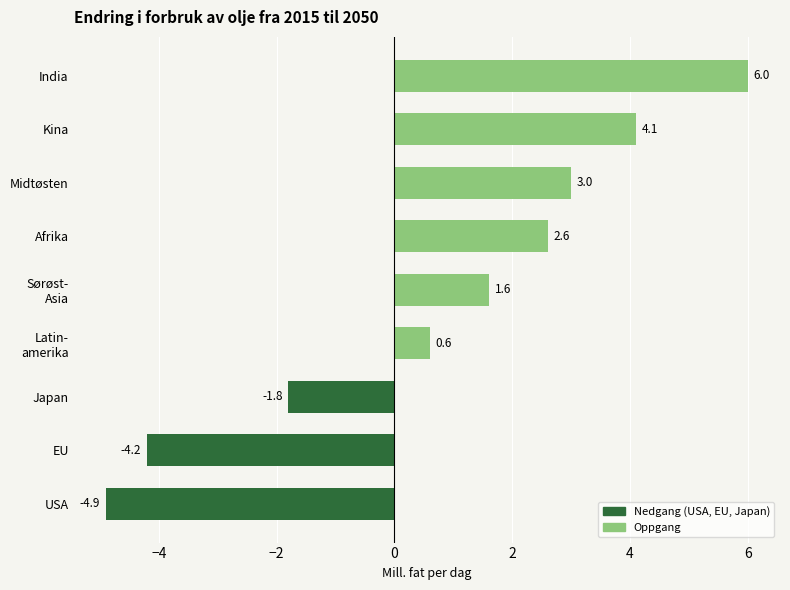

Rank the categories by value from lowest to highest.

USA, EU, Japan, Latin-
amerika, Sørøst-
Asia, Afrika, Midtøsten, Kina, India